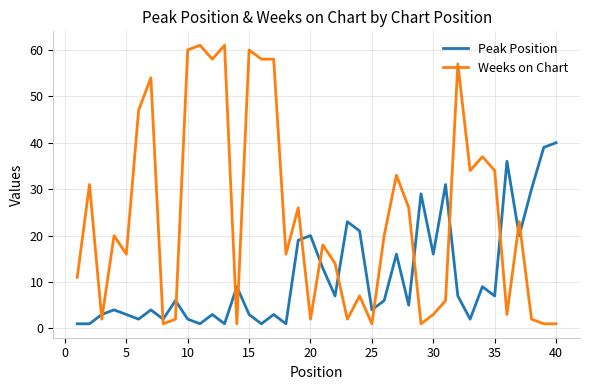

List the series in order of their peak value, highest first.

Weeks on Chart, Peak Position